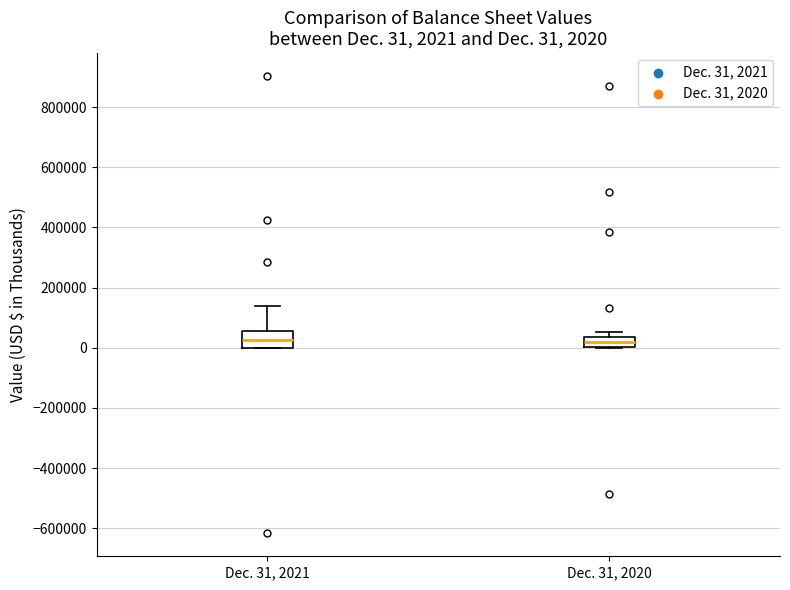

Which box is the tallest, from its lower edge to its upper edge?

Dec. 31, 2021